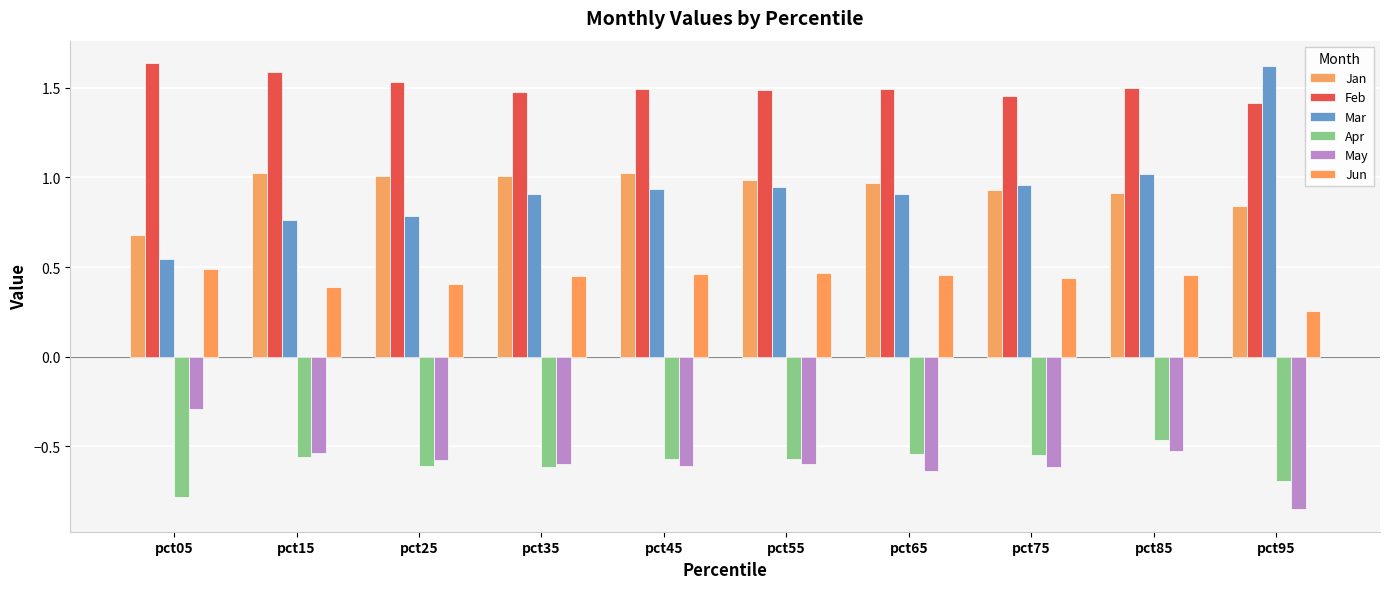

What is the greatest value displayed?

1.6